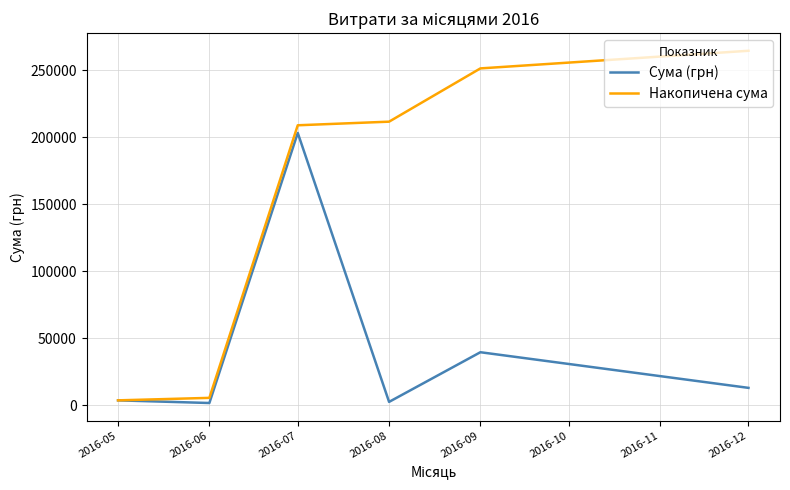

At 2016-08, list the series in order from largest to smallest.

Накопичена сума, Сума (грн)